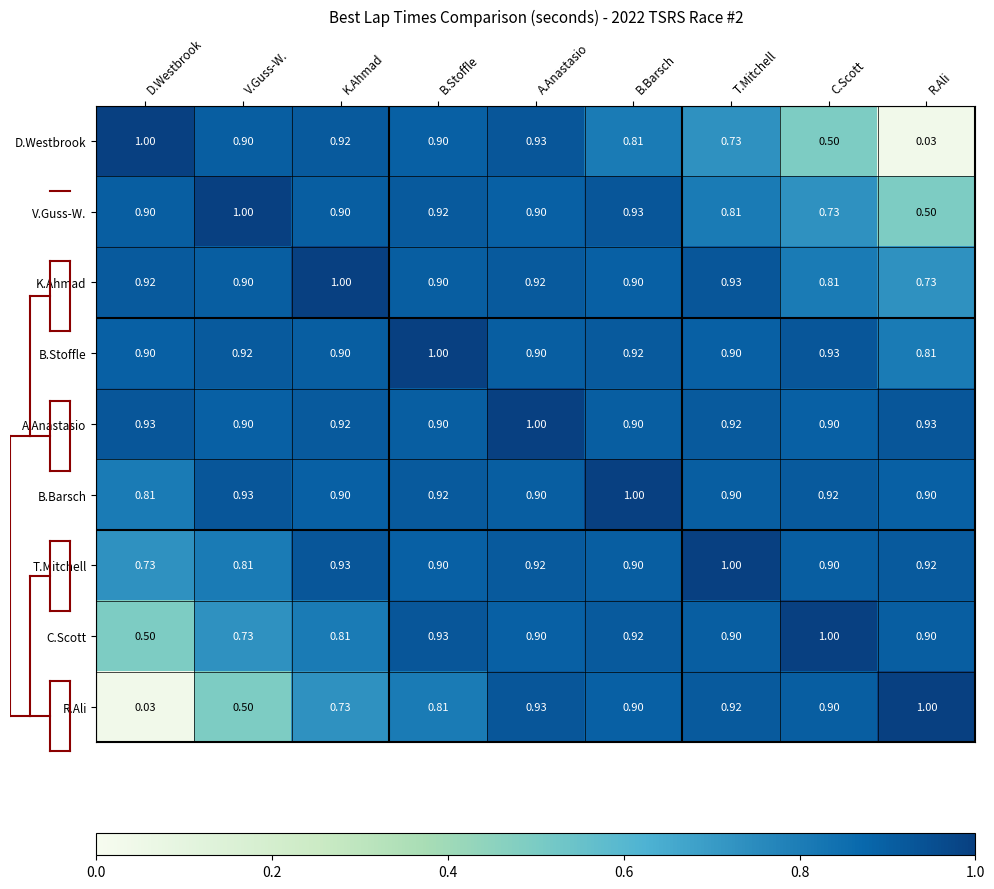

At which category is the sum across all series the highest?

A.Anastasio